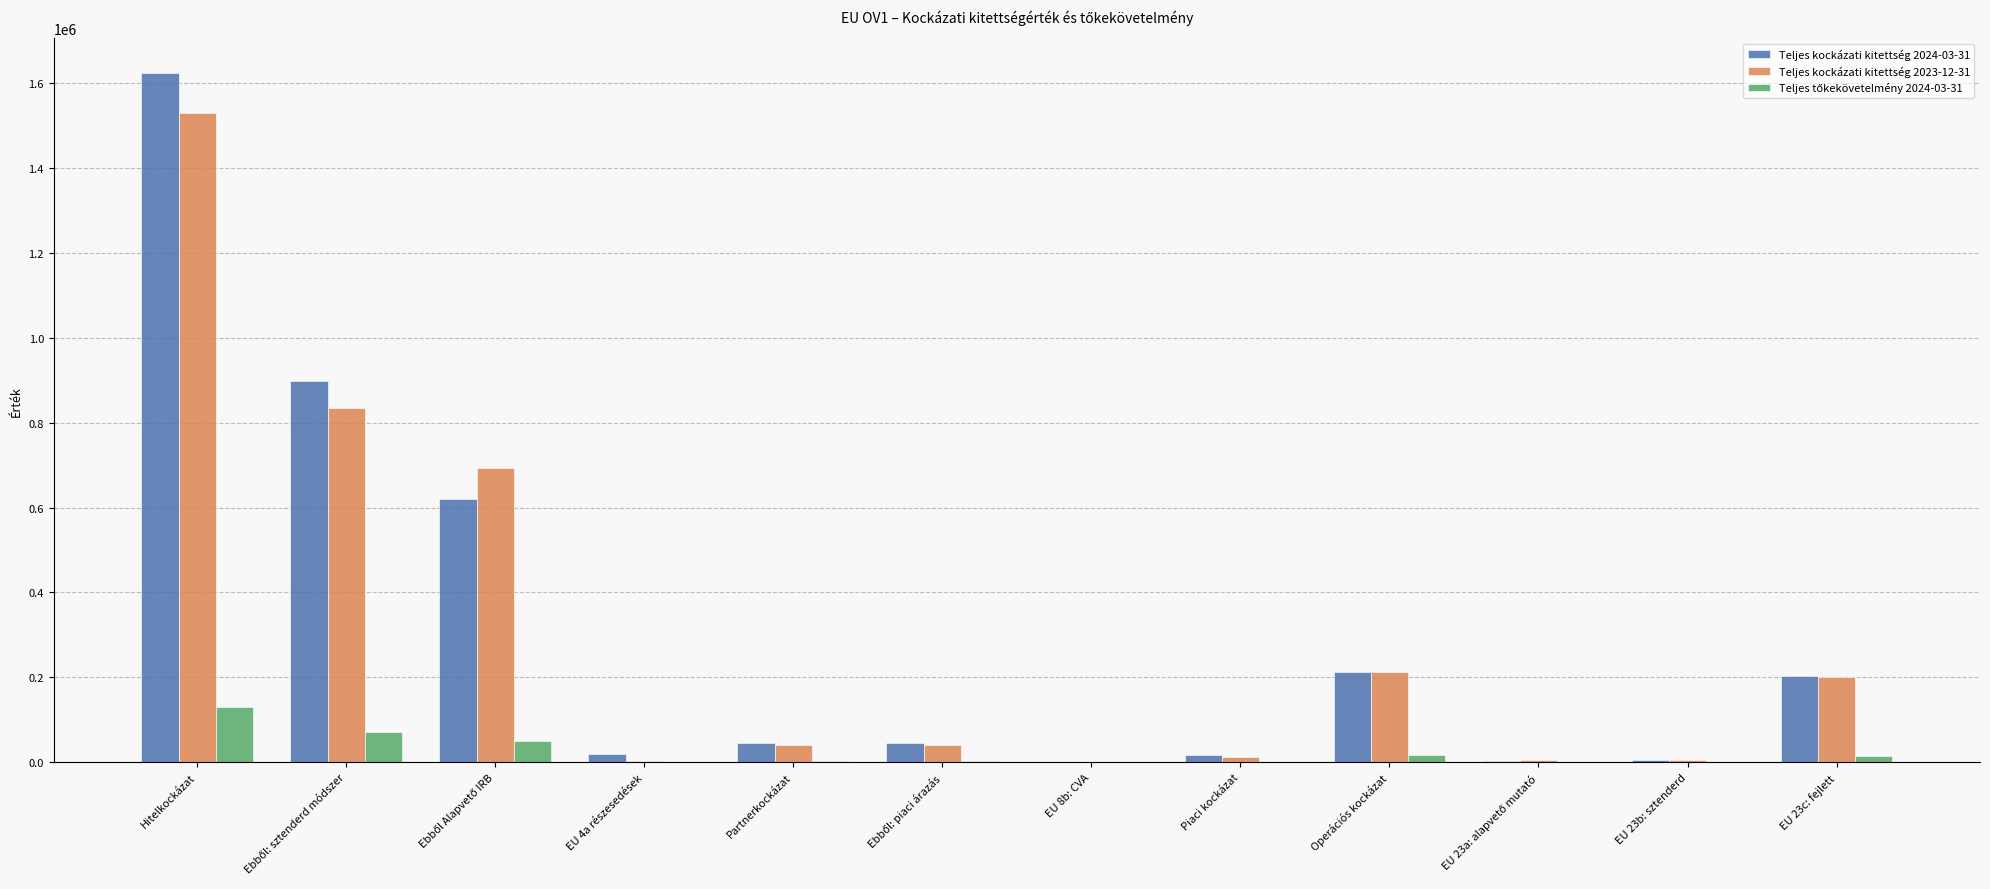

At which category is the sum across all series the highest?

Hitelkockázat